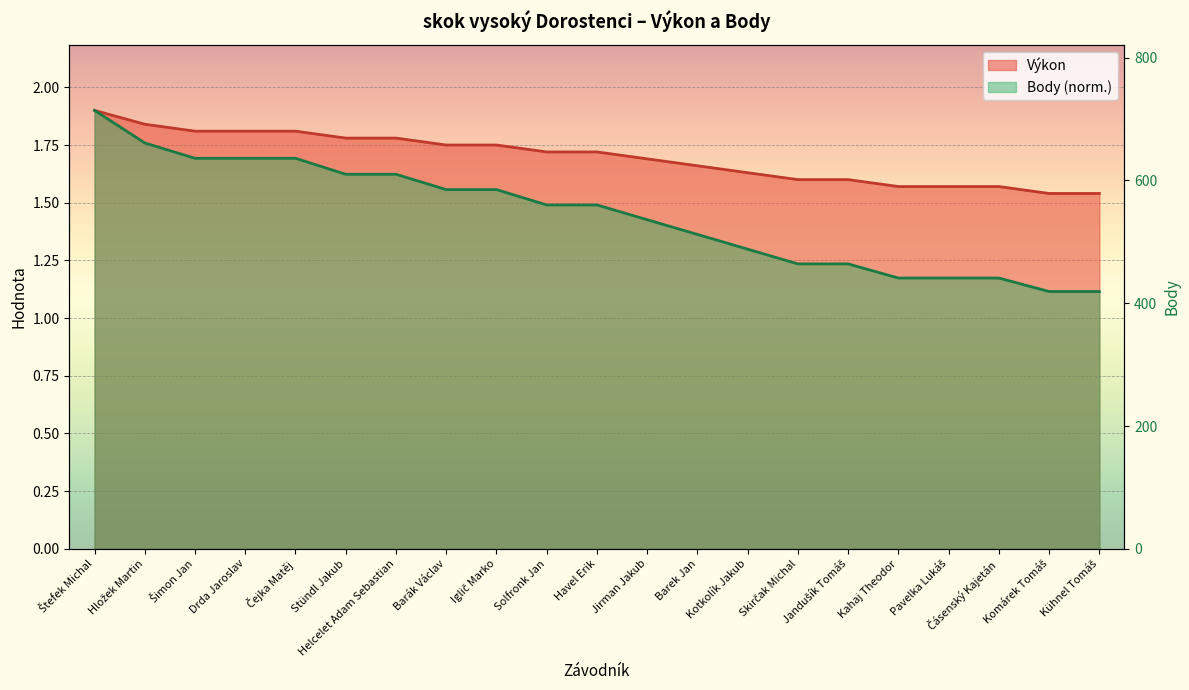

Reading right to left, what are all the values shown in this chart?

Výkon: Kühnel Tomáš=1.5	Komárek Tomáš=1.5	Čásenský Kajetán=1.6	Pavelka Lukáš=1.6	Kahaj Theodor=1.6	Jandušík Tomáš=1.6	Skirčak Michal=1.6	Kotkolík Jakub=1.6	Barek Jan=1.7	Jirman Jakub=1.7	Havel Erik=1.7	Solfronk Jan=1.7	Iglič Marko=1.8	Barák Václav=1.8	Helcelet Adam Sebastian=1.8	Stündl Jakub=1.8	Čejka Matěj=1.8	Drda Jaroslav=1.8	Šimon Jan=1.8	Hložek Martin=1.8	Štefek Michal=1.9
Body: Kühnel Tomáš=1.1	Komárek Tomáš=1.1	Čásenský Kajetán=1.2	Pavelka Lukáš=1.2	Kahaj Theodor=1.2	Jandušík Tomáš=1.2	Skirčak Michal=1.2	Kotkolík Jakub=1.3	Barek Jan=1.4	Jirman Jakub=1.4	Havel Erik=1.5	Solfronk Jan=1.5	Iglič Marko=1.6	Barák Václav=1.6	Helcelet Adam Sebastian=1.6	Stündl Jakub=1.6	Čejka Matěj=1.7	Drda Jaroslav=1.7	Šimon Jan=1.7	Hložek Martin=1.8	Štefek Michal=1.9